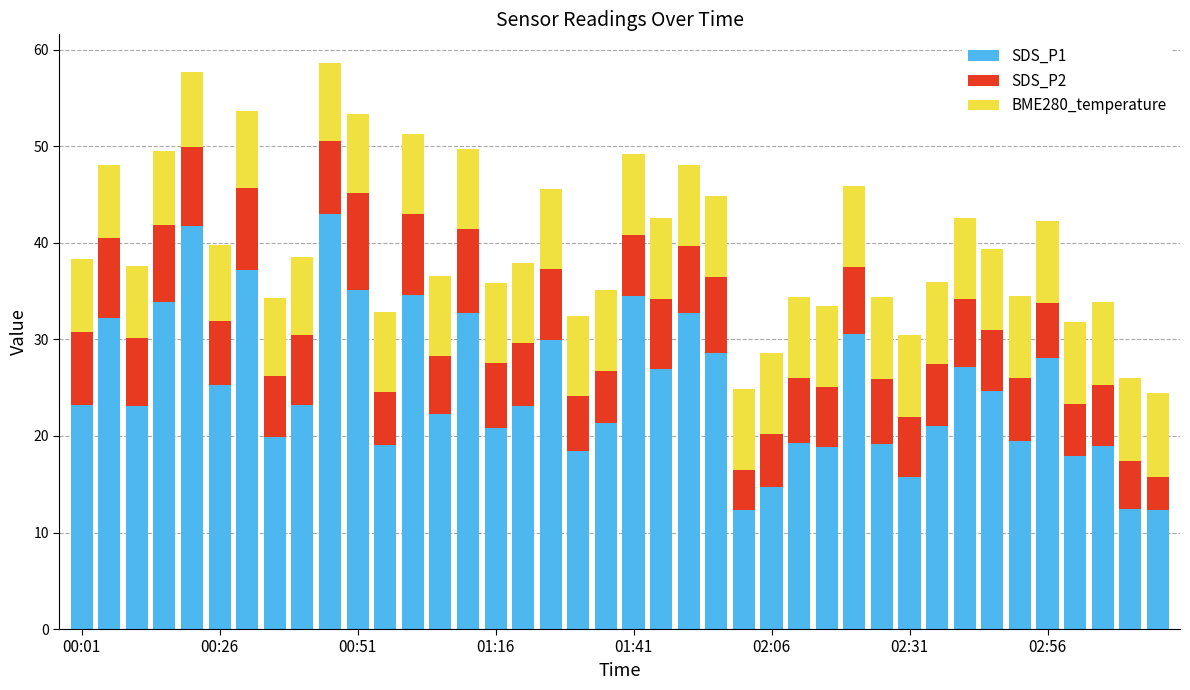

What is the lowest value of the SDS_P1 series?

12.3